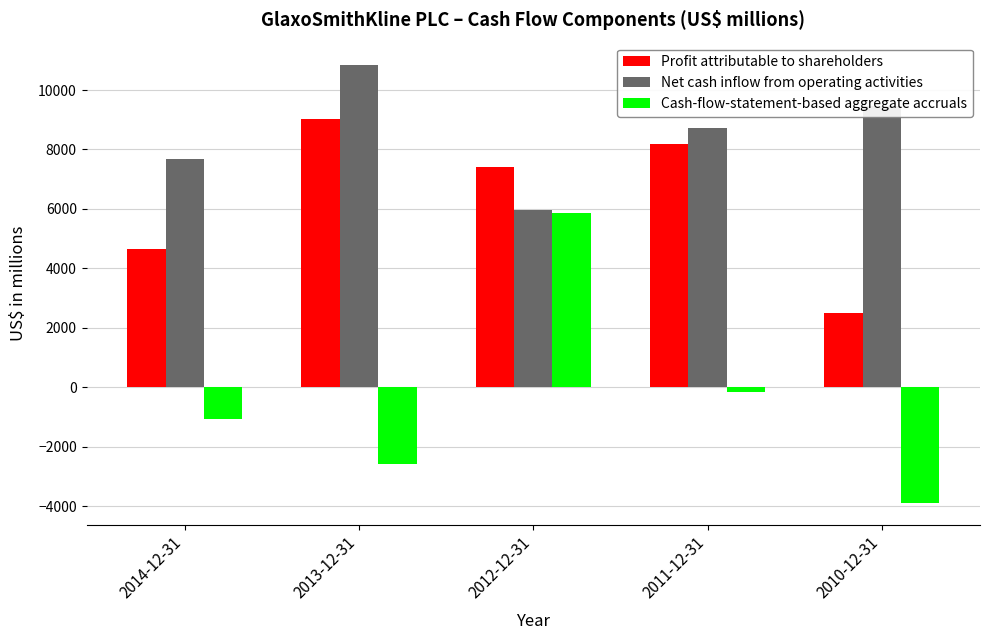

Which series has the widest spread of values?

Cash-flow-statement-based aggregate accruals